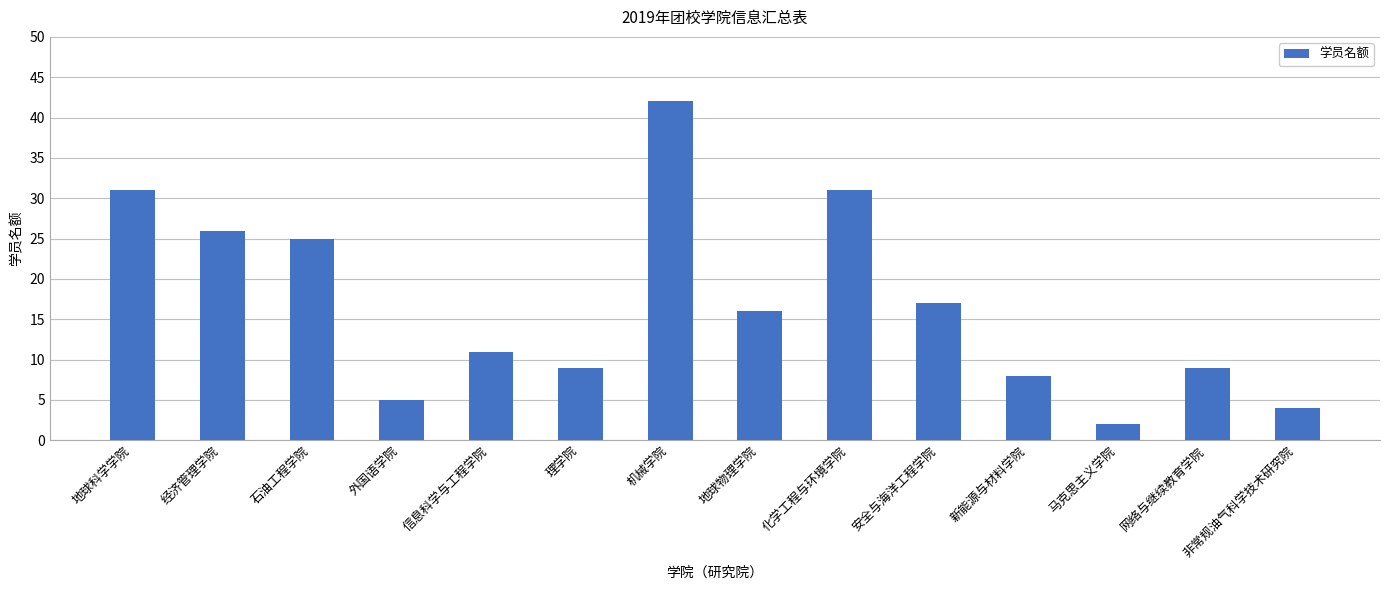

Which category has the lowest value across all series?

马克思主义学院